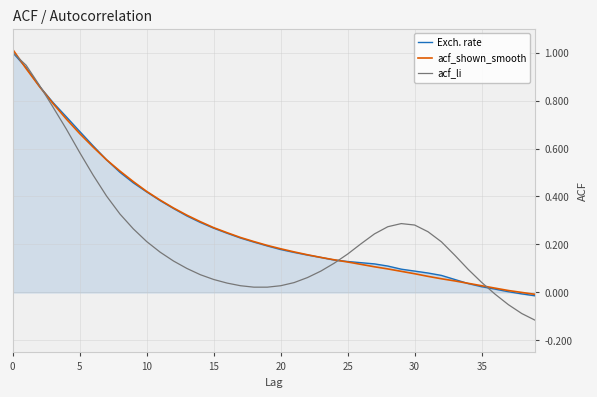

What are all the series names shown in the legend?

Exch. rate, acf_shown_smooth, acf_li